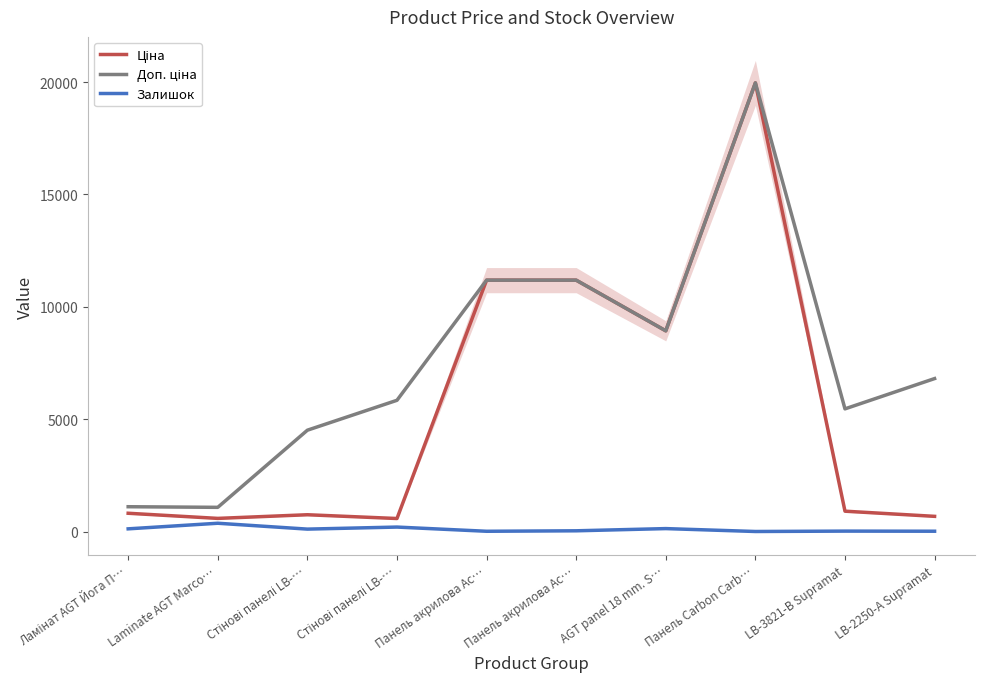

What is the label of the 7th point from the right?

Стінові панелі LB-…